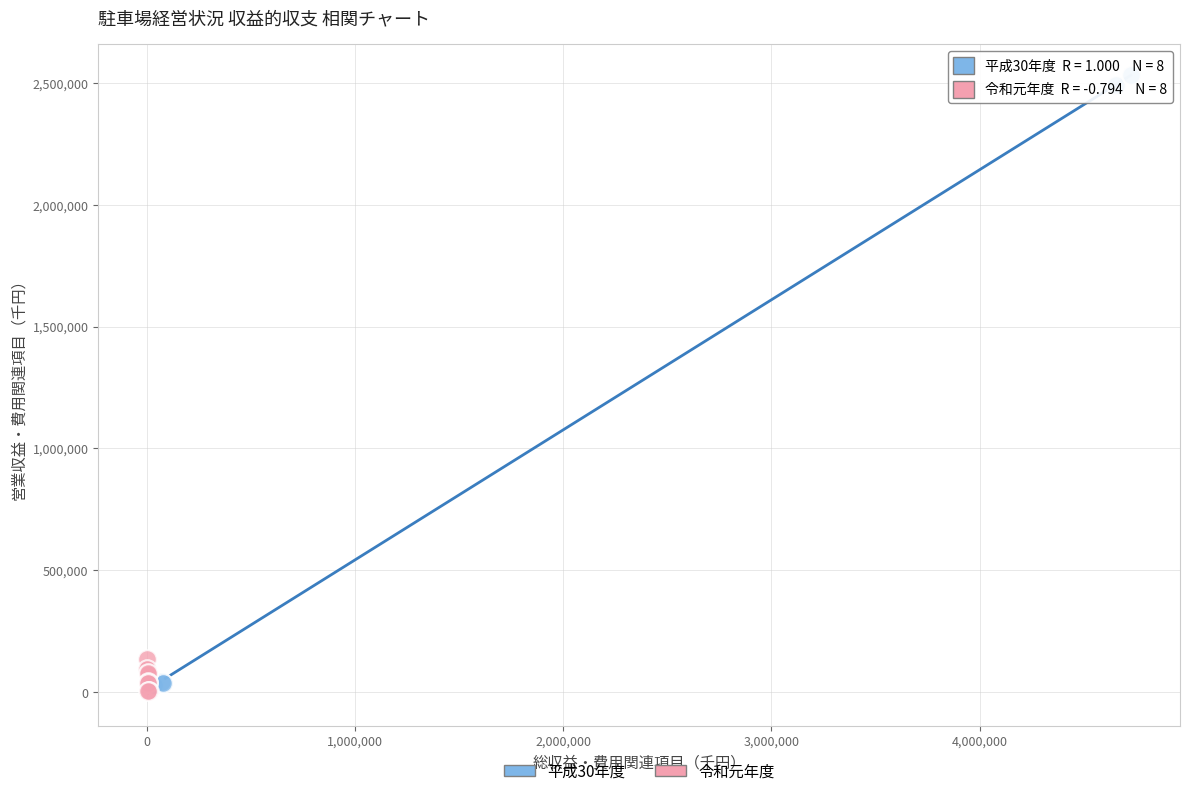

Which series contains the highest Y value?

平成30年度